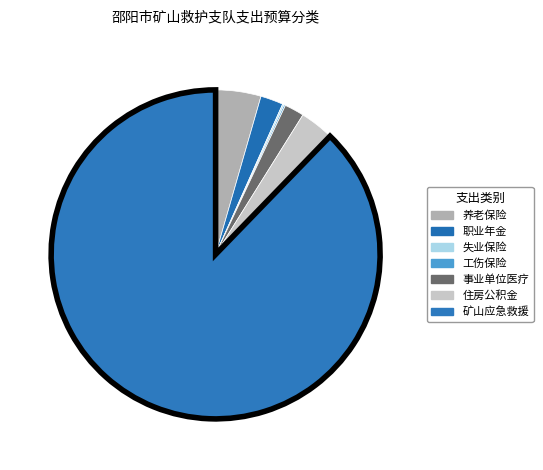

Does any single category account for the majority?

Yes